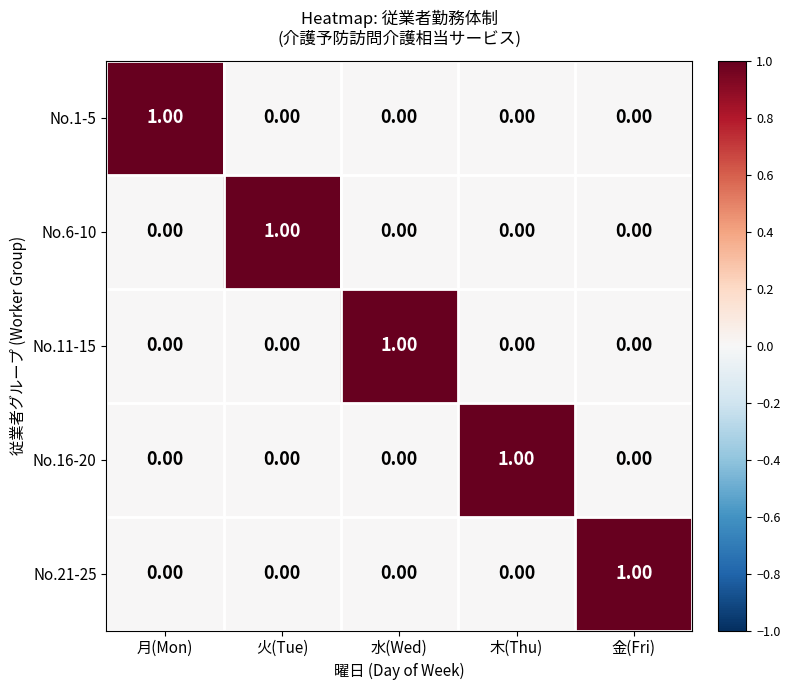

At how many categories does at least one series exceed 0?

5